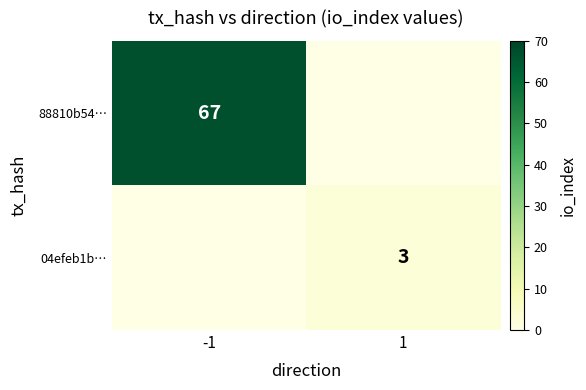

Which has a higher value, 1 or -1?

-1